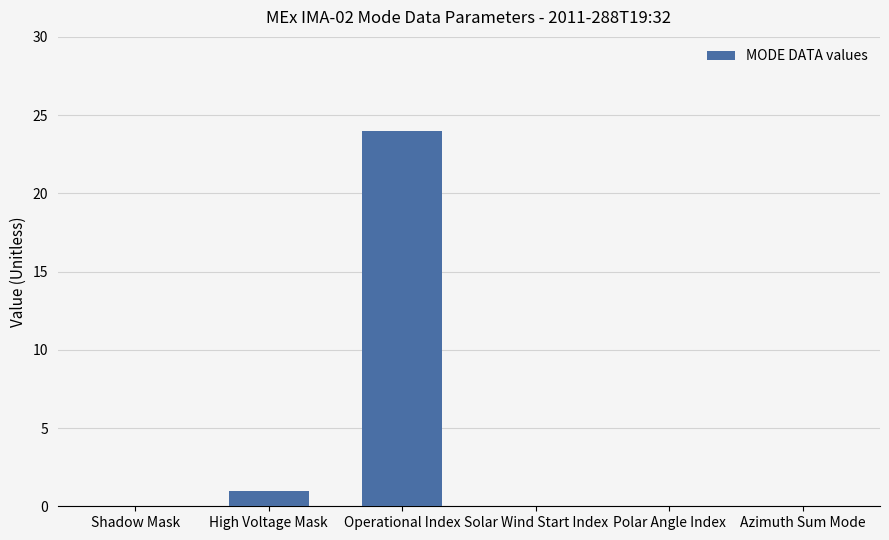

What is the sum of all values?

25